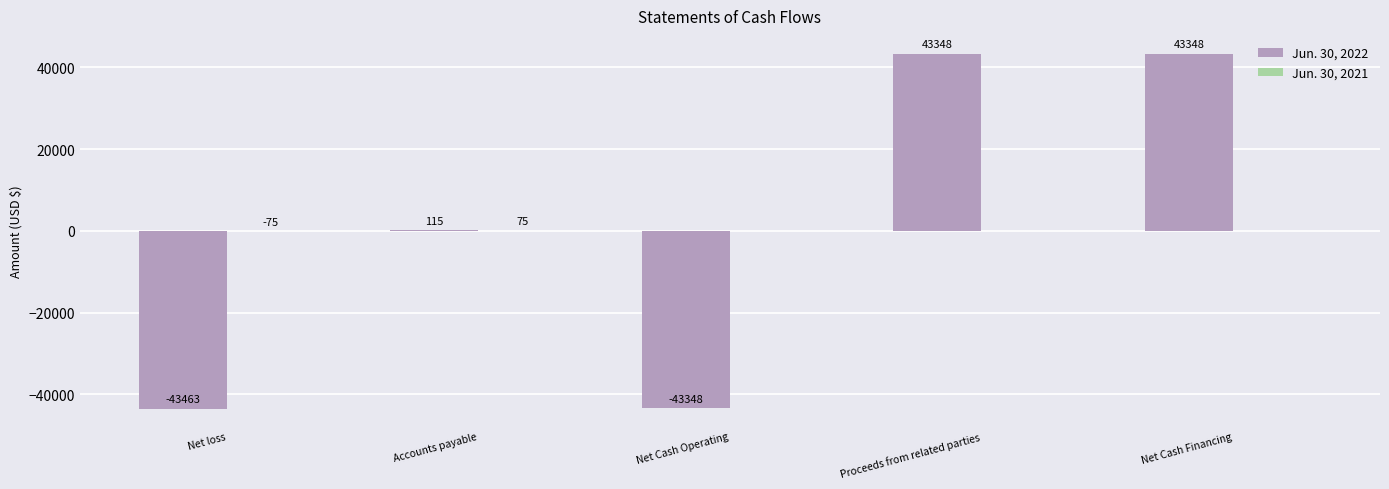

The Jun. 30, 2022 series shows -43463 at Net loss. True or false?

True